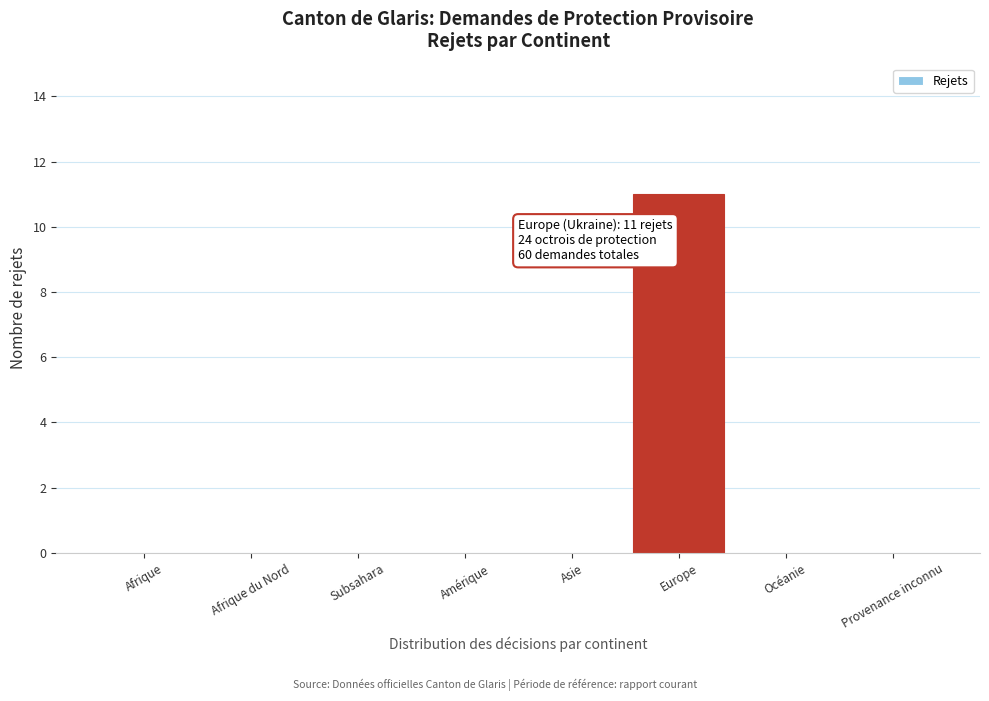

Reading left to right, list all the values displayed in this chart.

Afrique=0	Afrique du Nord=0	Subsahara=0	Amérique=0	Asie=0	Europe=11	Océanie=0	Provenance inconnu=0